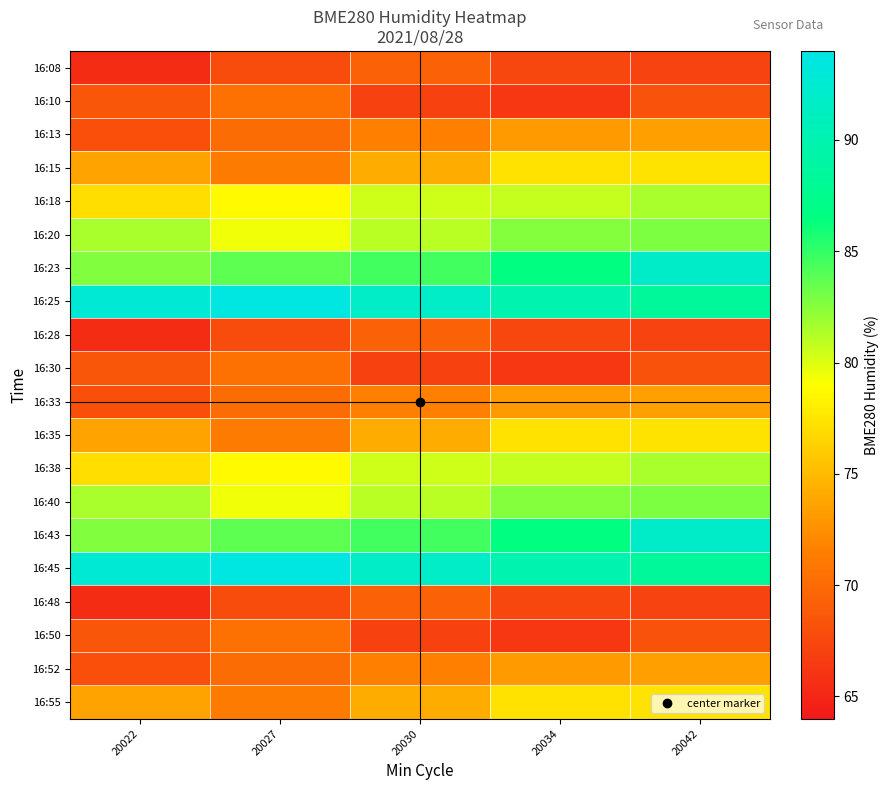

What is the maximum value shown in the chart?

93.6